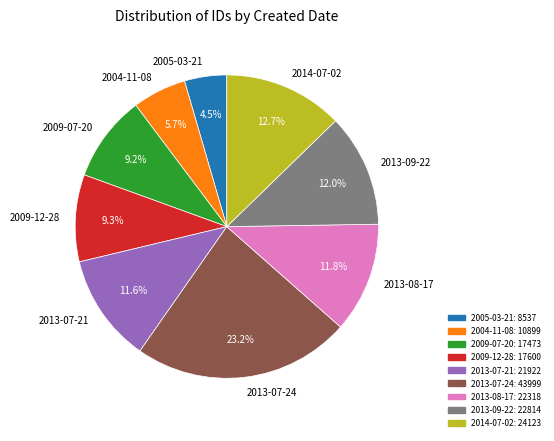

To the nearest percent, what percentage of the pie is 2013-09-22?

12%